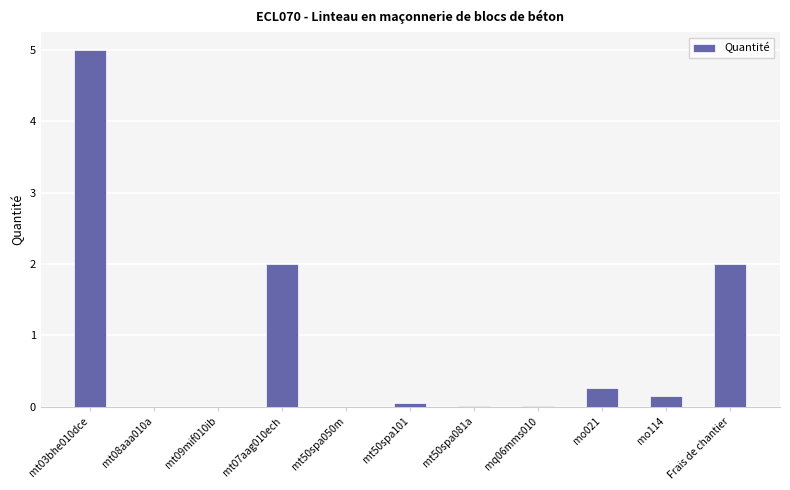

Is it true that the value at mt50spa050m is 0.0?

True